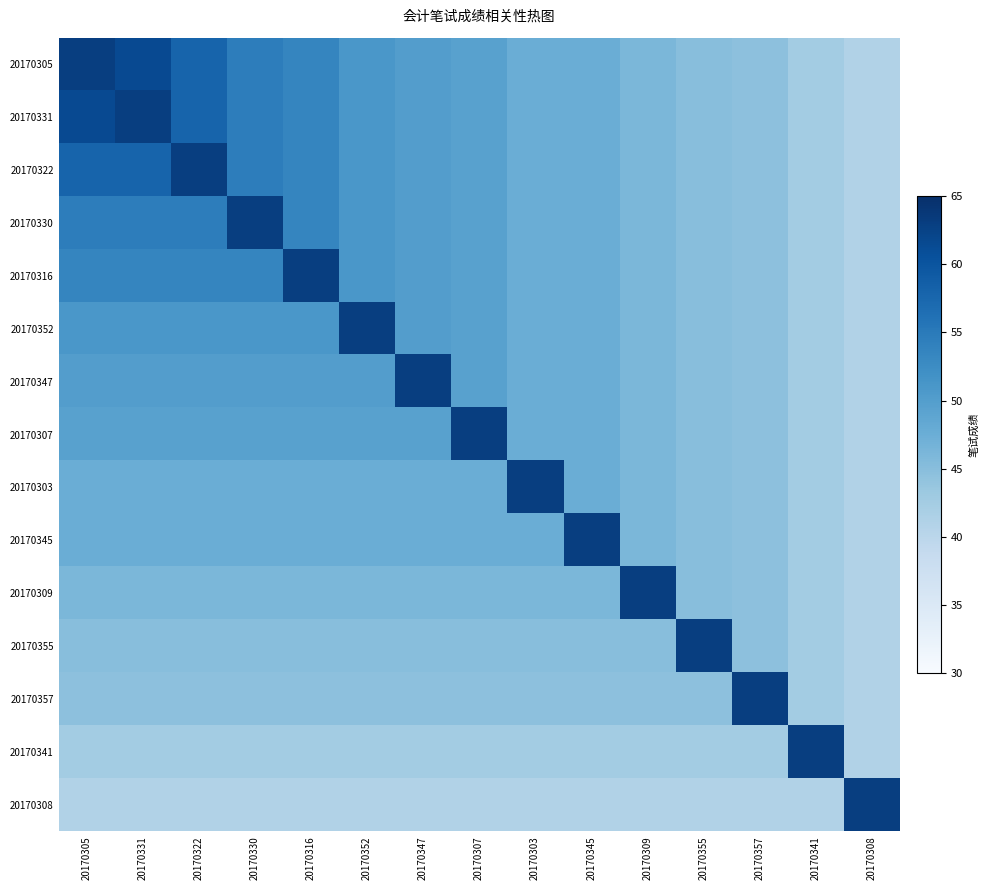

Reading left to right, transcribe all the data shown in this chart.

20170305: 20170305=63.0	20170331=61.5	20170322=58.0	20170330=54.5	20170316=53.5	20170352=51.0	20170347=50.0	20170307=49.5	20170303=47.5	20170345=47.5	20170309=46.0	20170355=45.0	20170357=44.5	20170341=42.5	20170308=41.0
20170331: 20170305=61.5	20170331=63.0	20170322=58.0	20170330=54.5	20170316=53.5	20170352=51.0	20170347=50.0	20170307=49.5	20170303=47.5	20170345=47.5	20170309=46.0	20170355=45.0	20170357=44.5	20170341=42.5	20170308=41.0
20170322: 20170305=58.0	20170331=58.0	20170322=63.0	20170330=54.5	20170316=53.5	20170352=51.0	20170347=50.0	20170307=49.5	20170303=47.5	20170345=47.5	20170309=46.0	20170355=45.0	20170357=44.5	20170341=42.5	20170308=41.0
20170330: 20170305=54.5	20170331=54.5	20170322=54.5	20170330=63.0	20170316=53.5	20170352=51.0	20170347=50.0	20170307=49.5	20170303=47.5	20170345=47.5	20170309=46.0	20170355=45.0	20170357=44.5	20170341=42.5	20170308=41.0
20170316: 20170305=53.5	20170331=53.5	20170322=53.5	20170330=53.5	20170316=63.0	20170352=51.0	20170347=50.0	20170307=49.5	20170303=47.5	20170345=47.5	20170309=46.0	20170355=45.0	20170357=44.5	20170341=42.5	20170308=41.0
20170352: 20170305=51.0	20170331=51.0	20170322=51.0	20170330=51.0	20170316=51.0	20170352=63.0	20170347=50.0	20170307=49.5	20170303=47.5	20170345=47.5	20170309=46.0	20170355=45.0	20170357=44.5	20170341=42.5	20170308=41.0
20170347: 20170305=50.0	20170331=50.0	20170322=50.0	20170330=50.0	20170316=50.0	20170352=50.0	20170347=63.0	20170307=49.5	20170303=47.5	20170345=47.5	20170309=46.0	20170355=45.0	20170357=44.5	20170341=42.5	20170308=41.0
20170307: 20170305=49.5	20170331=49.5	20170322=49.5	20170330=49.5	20170316=49.5	20170352=49.5	20170347=49.5	20170307=63.0	20170303=47.5	20170345=47.5	20170309=46.0	20170355=45.0	20170357=44.5	20170341=42.5	20170308=41.0
20170303: 20170305=47.5	20170331=47.5	20170322=47.5	20170330=47.5	20170316=47.5	20170352=47.5	20170347=47.5	20170307=47.5	20170303=63.0	20170345=47.5	20170309=46.0	20170355=45.0	20170357=44.5	20170341=42.5	20170308=41.0
20170345: 20170305=47.5	20170331=47.5	20170322=47.5	20170330=47.5	20170316=47.5	20170352=47.5	20170347=47.5	20170307=47.5	20170303=47.5	20170345=63.0	20170309=46.0	20170355=45.0	20170357=44.5	20170341=42.5	20170308=41.0
20170309: 20170305=46.0	20170331=46.0	20170322=46.0	20170330=46.0	20170316=46.0	20170352=46.0	20170347=46.0	20170307=46.0	20170303=46.0	20170345=46.0	20170309=63.0	20170355=45.0	20170357=44.5	20170341=42.5	20170308=41.0
20170355: 20170305=45.0	20170331=45.0	20170322=45.0	20170330=45.0	20170316=45.0	20170352=45.0	20170347=45.0	20170307=45.0	20170303=45.0	20170345=45.0	20170309=45.0	20170355=63.0	20170357=44.5	20170341=42.5	20170308=41.0
20170357: 20170305=44.5	20170331=44.5	20170322=44.5	20170330=44.5	20170316=44.5	20170352=44.5	20170347=44.5	20170307=44.5	20170303=44.5	20170345=44.5	20170309=44.5	20170355=44.5	20170357=63.0	20170341=42.5	20170308=41.0
20170341: 20170305=42.5	20170331=42.5	20170322=42.5	20170330=42.5	20170316=42.5	20170352=42.5	20170347=42.5	20170307=42.5	20170303=42.5	20170345=42.5	20170309=42.5	20170355=42.5	20170357=42.5	20170341=63.0	20170308=41.0
20170308: 20170305=41.0	20170331=41.0	20170322=41.0	20170330=41.0	20170316=41.0	20170352=41.0	20170347=41.0	20170307=41.0	20170303=41.0	20170345=41.0	20170309=41.0	20170355=41.0	20170357=41.0	20170341=41.0	20170308=63.0